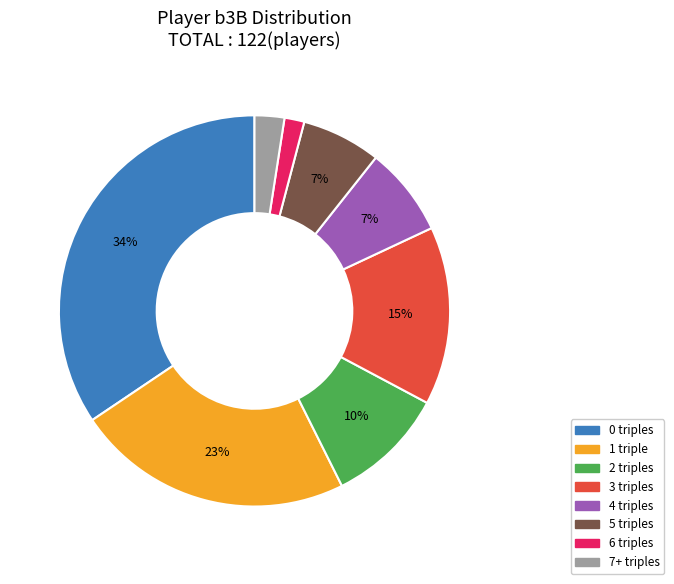

Is there any slice that represents more than half of the pie?

No